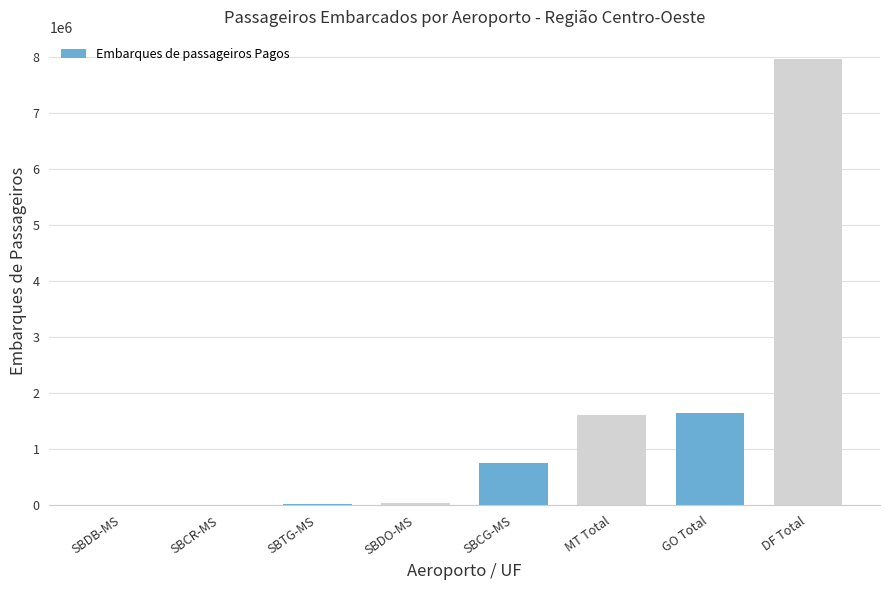

What is the maximum value shown in the chart?

7957894